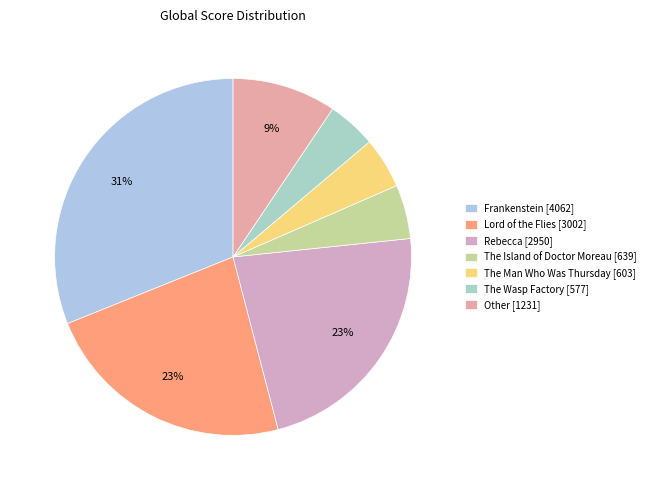

Count the number of slices in the pie.

7